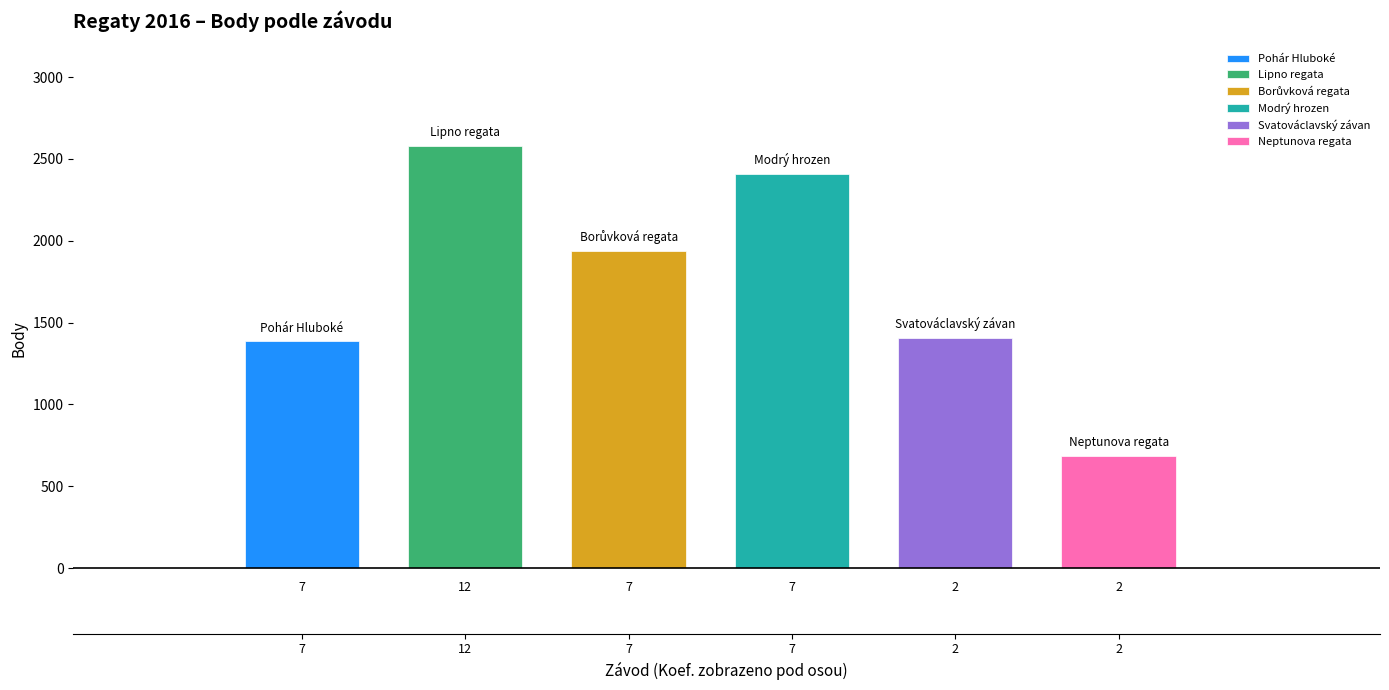

What is the difference between the values at Lipno regata and Borůvková regata?

639